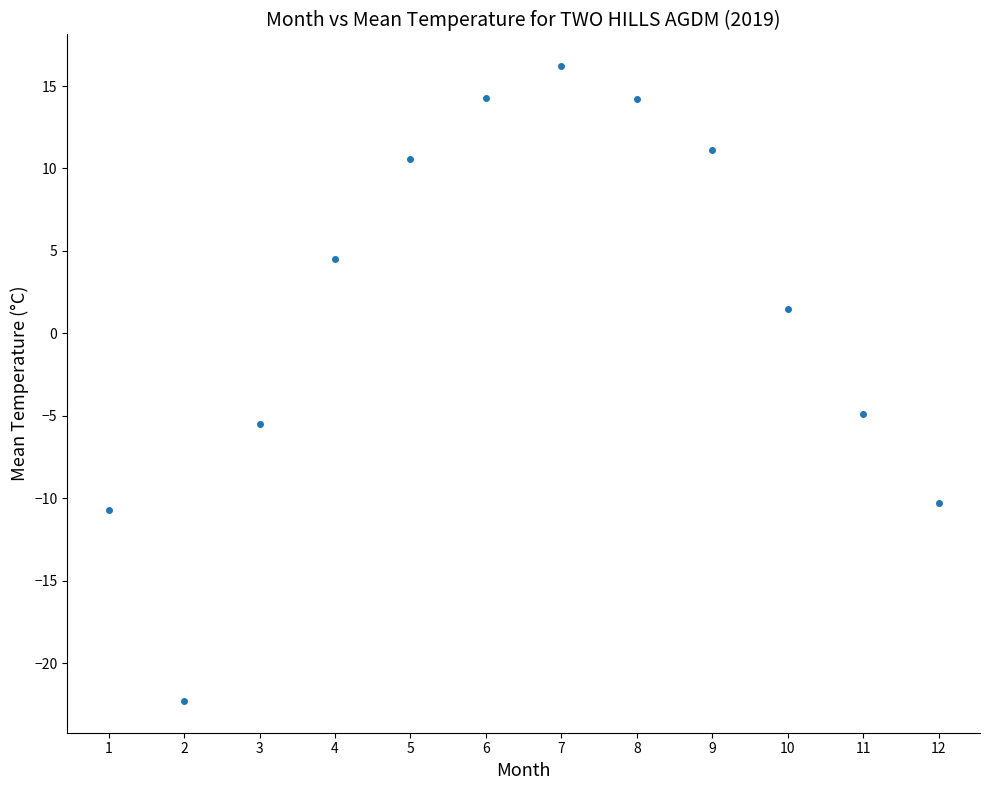

What Y value in the scatter plot is closest to -3?

-4.9